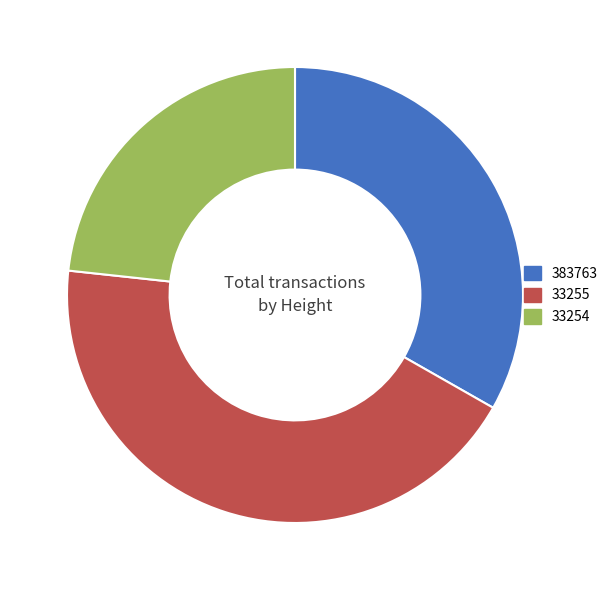

What is the ratio of the value at 33254 to the value at 33255?

0.5